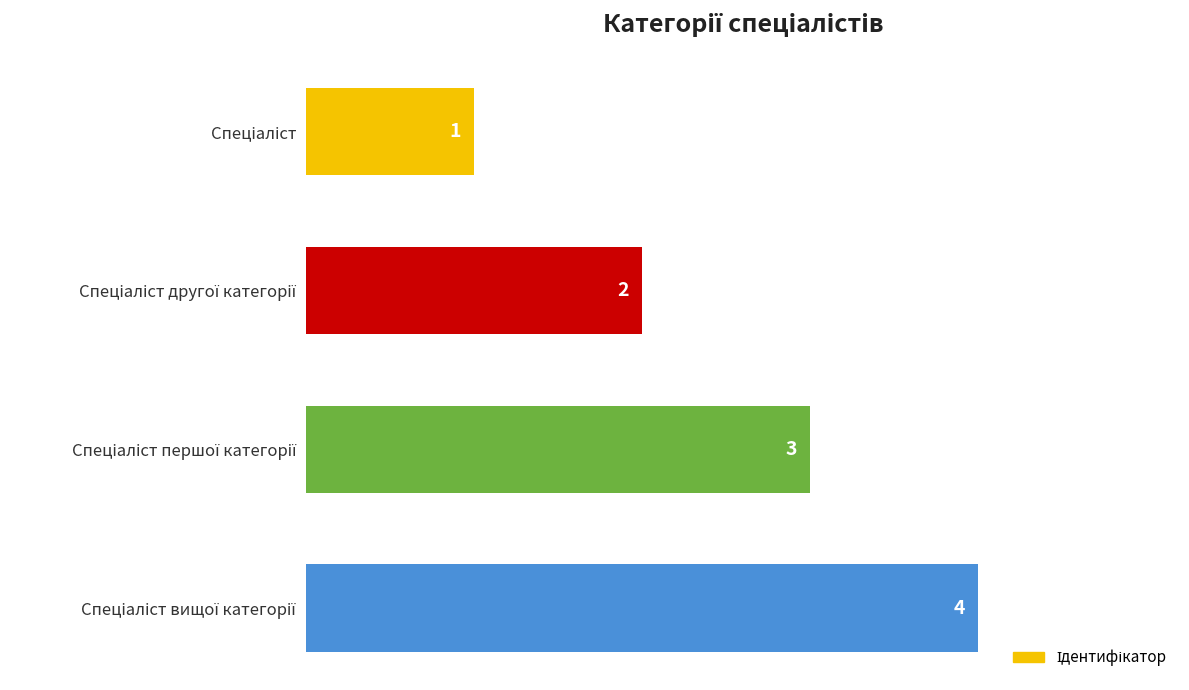

What is the value of the 3rd bar from the top?

3